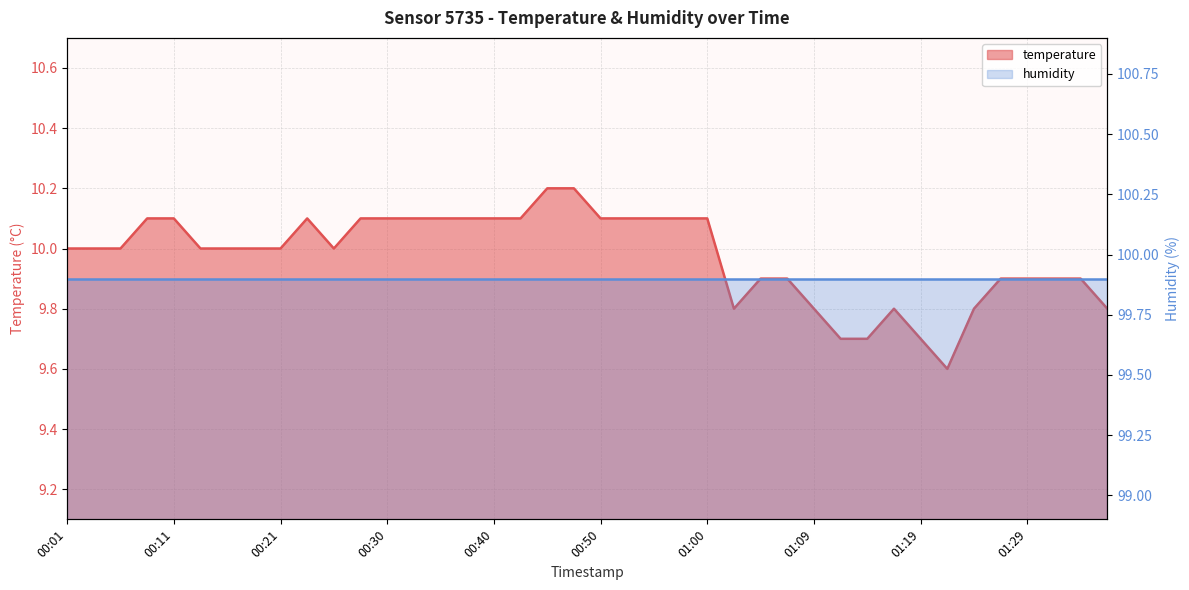

The value at 01:05 is 15.8. True or false?

False